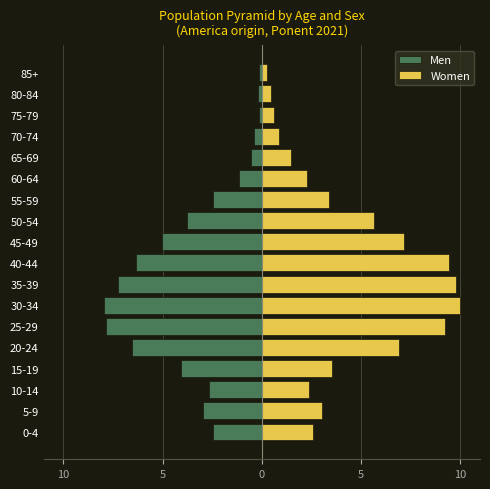

What is the maximum value shown in the chart?

10.0